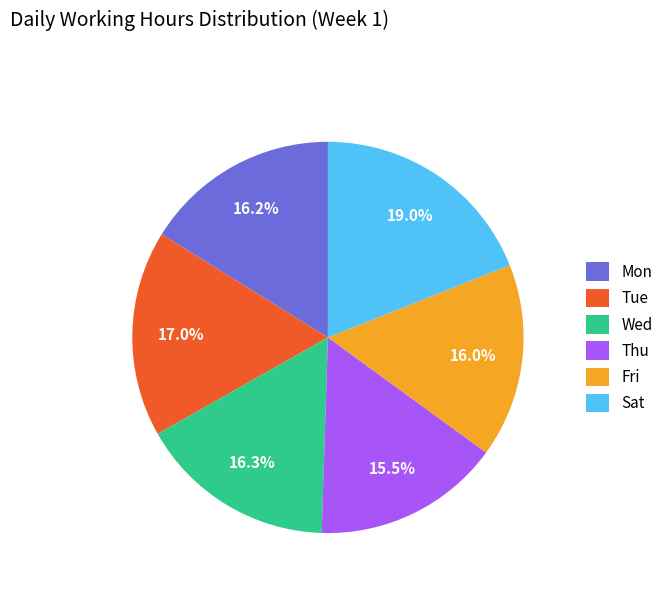

How many slices are in this pie chart?

6